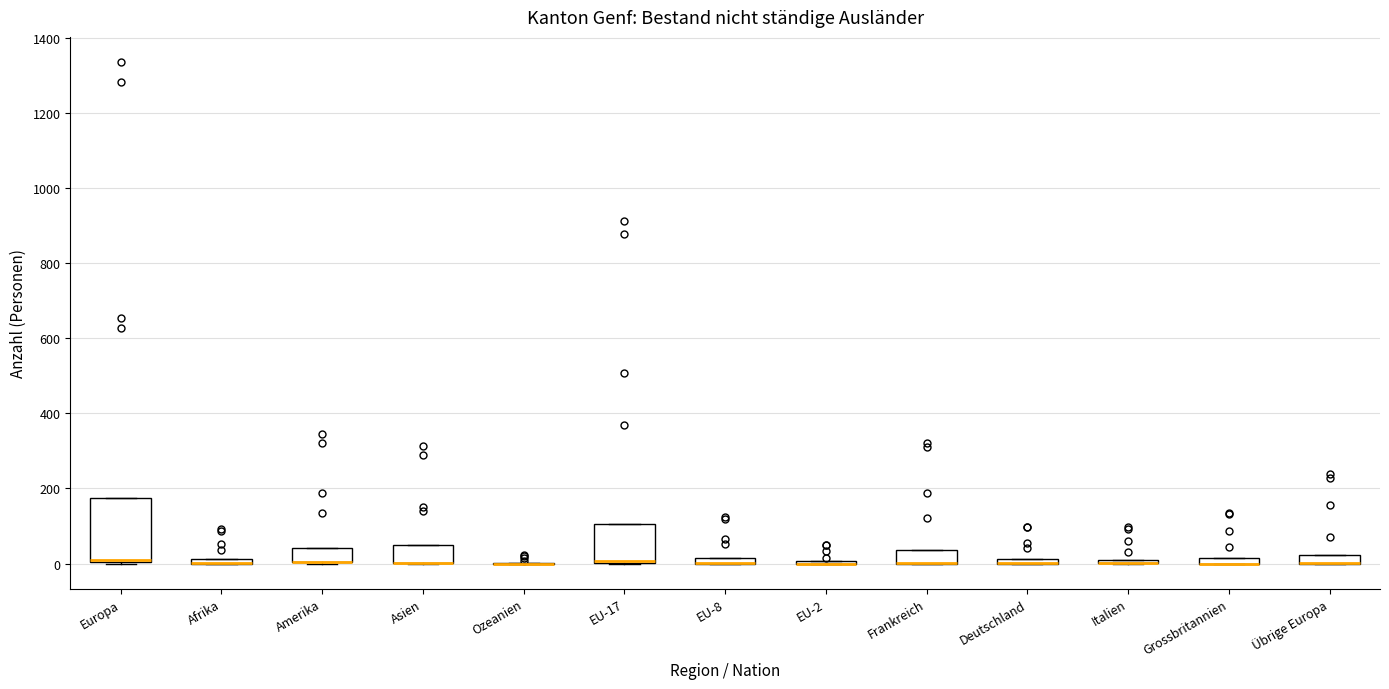

Comparing the boxes themselves (not the whiskers), which one is the tallest?

Europa